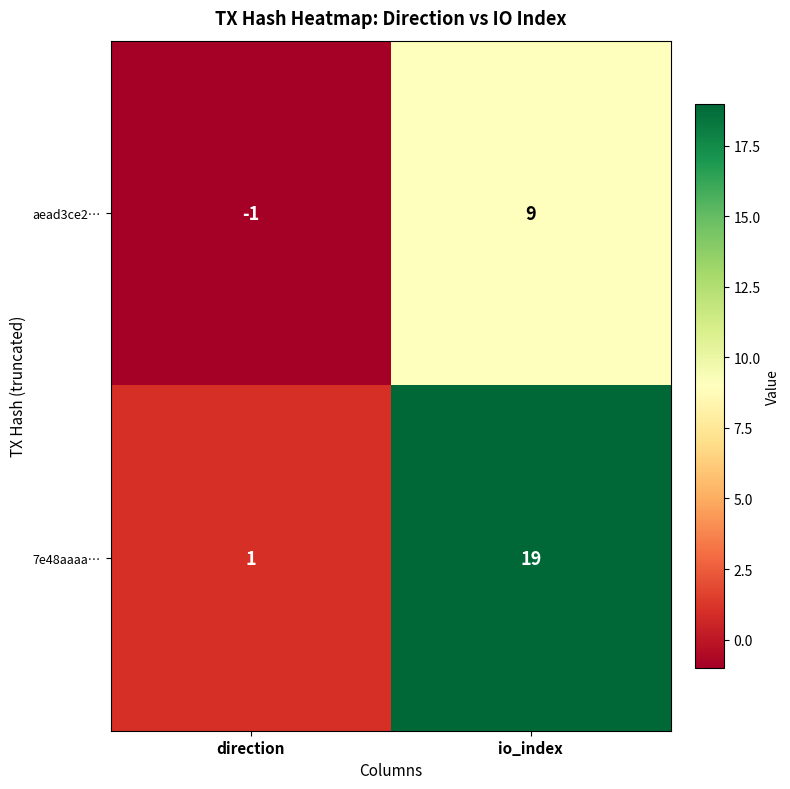

Read the aead3ce2… value at io_index.

9